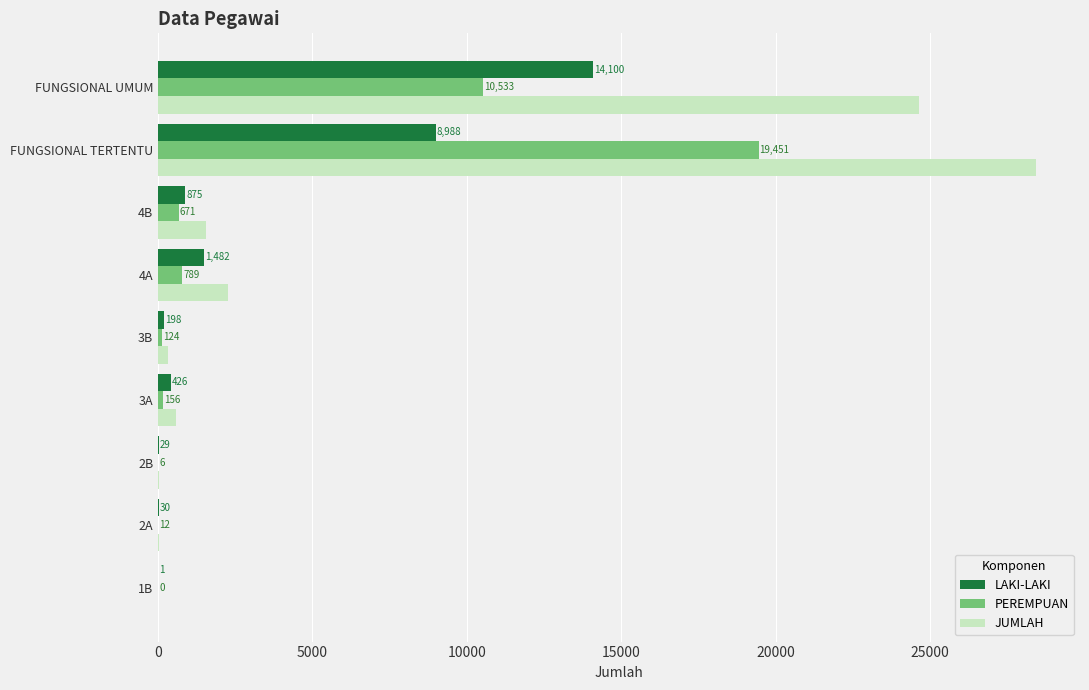

At which category is the sum across all series the highest?

FUNGSIONAL TERTENTU